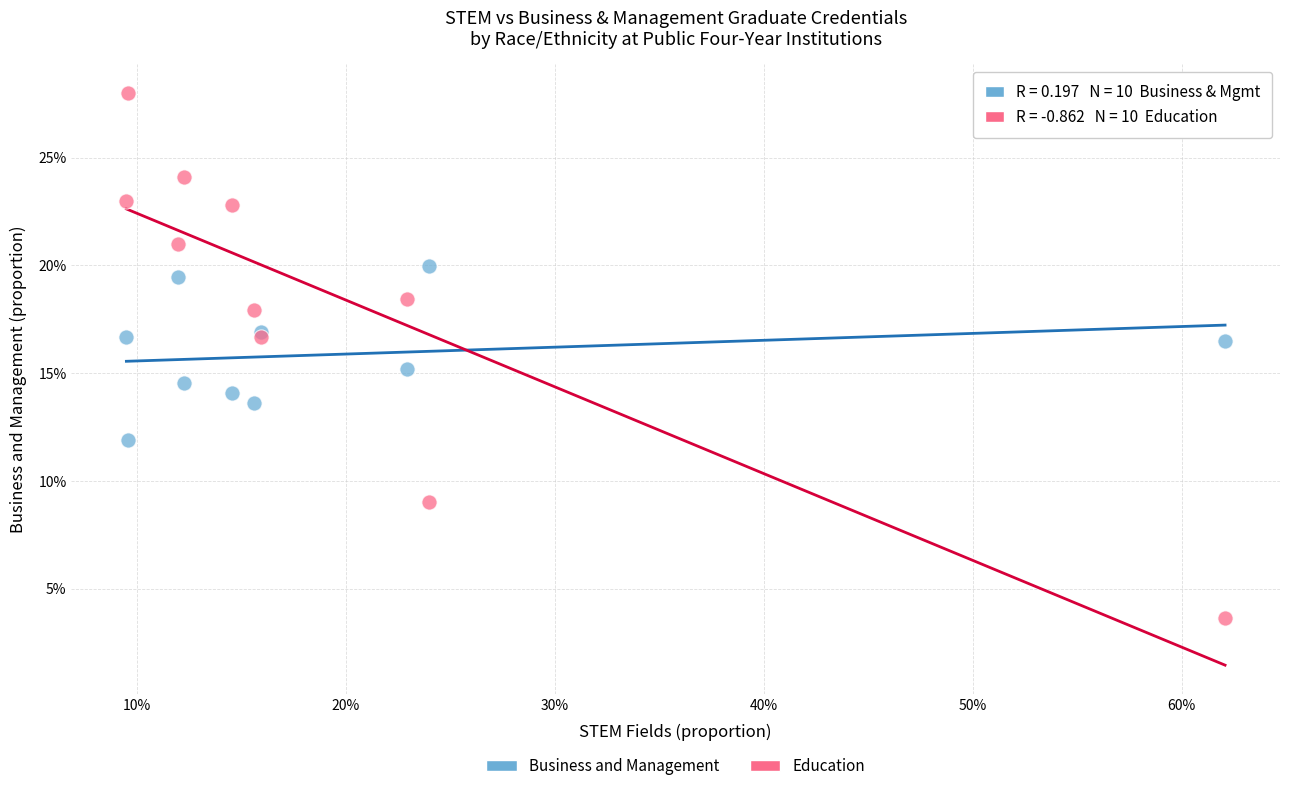

Which series contains the lowest Y value?

Education